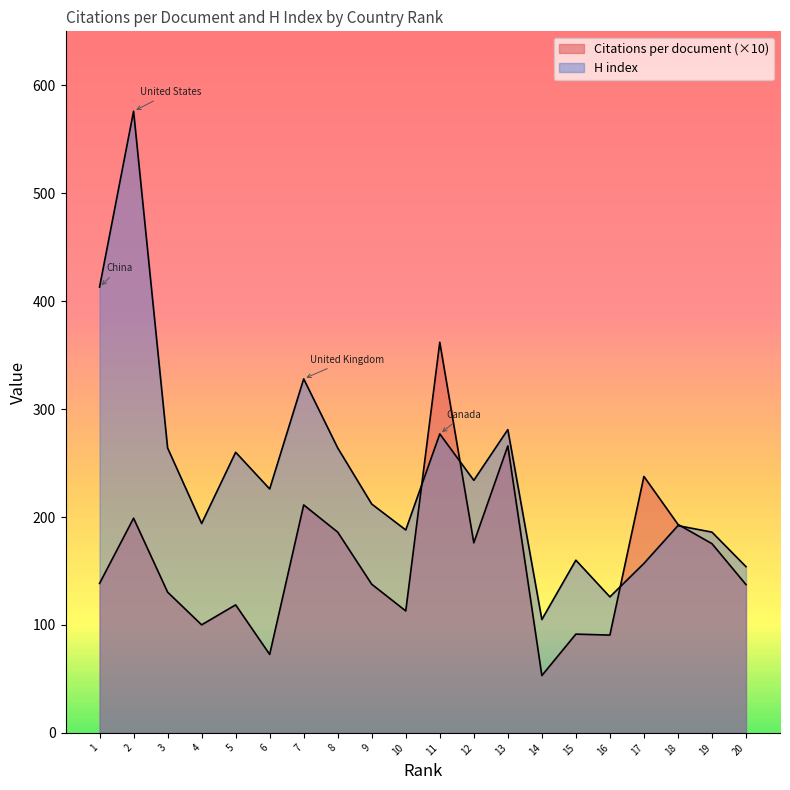

How many lines are shown in the chart?

2